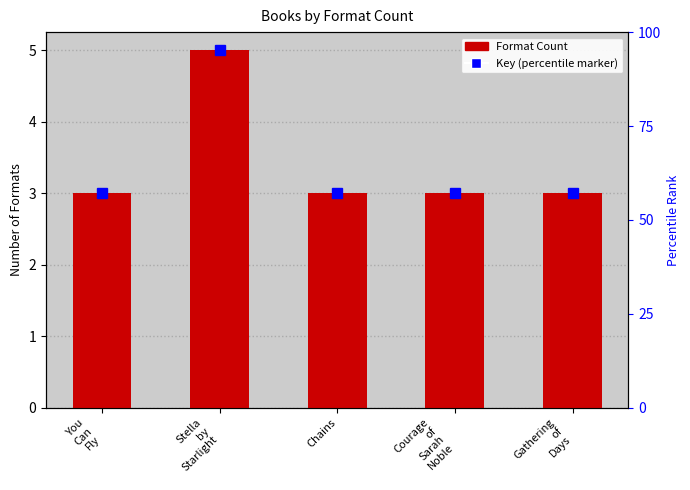

Reading left to right, list all the values displayed in this chart.

You
Can
Fly=3	Stella
by
Starlight=5	Chains=3	Courage
of
Sarah
Noble=3	Gathering
of
Days=3